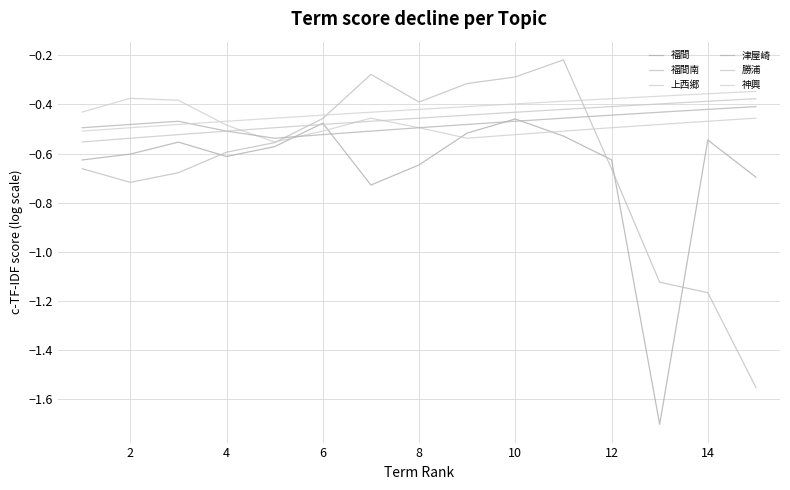

How many lines are shown in the chart?

6